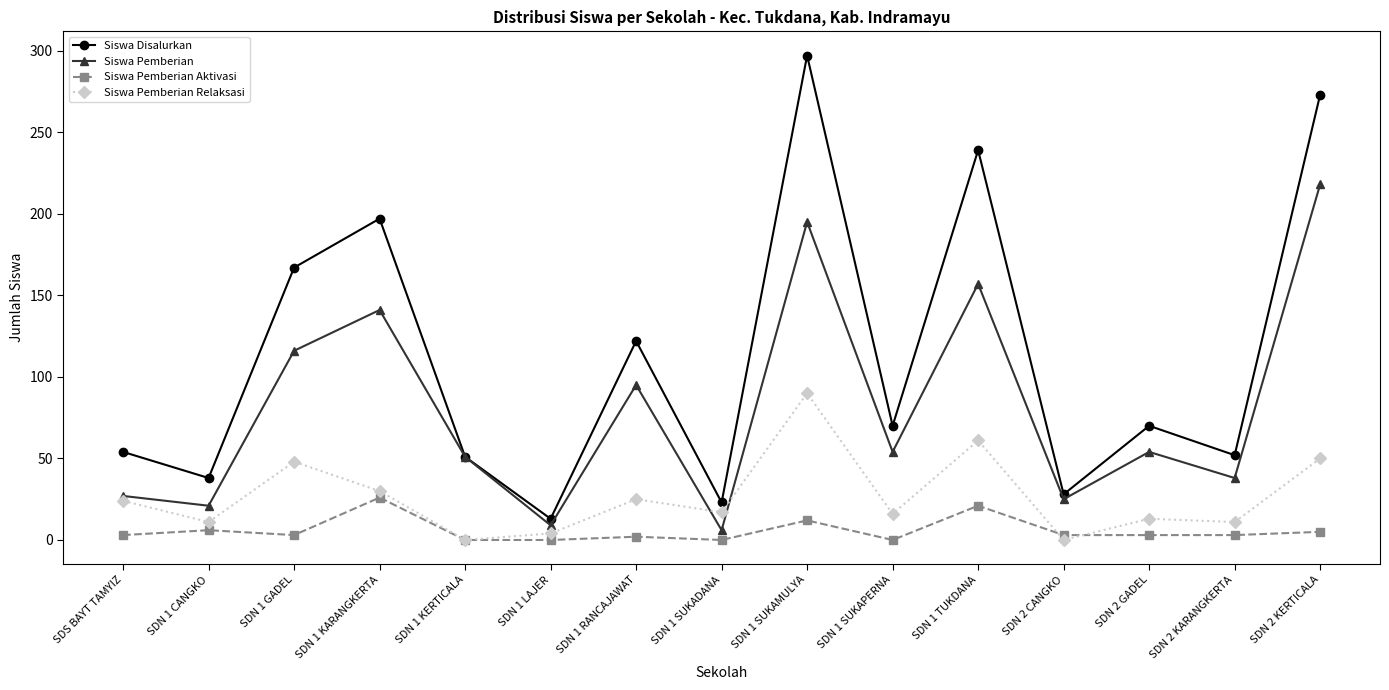

What is the label of the 4th point from the left?

SDN 1 KARANGKERTA